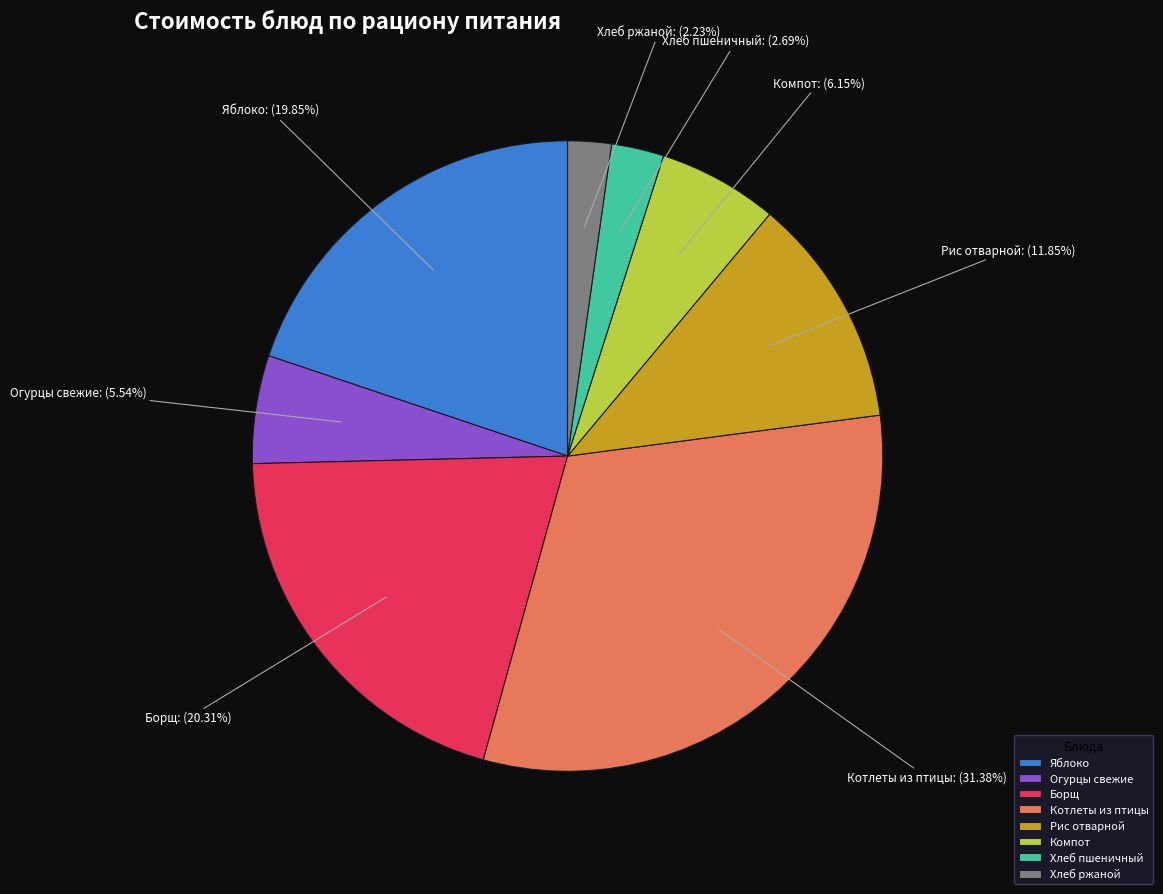

To the nearest percent, what is the average slice percentage?

12%